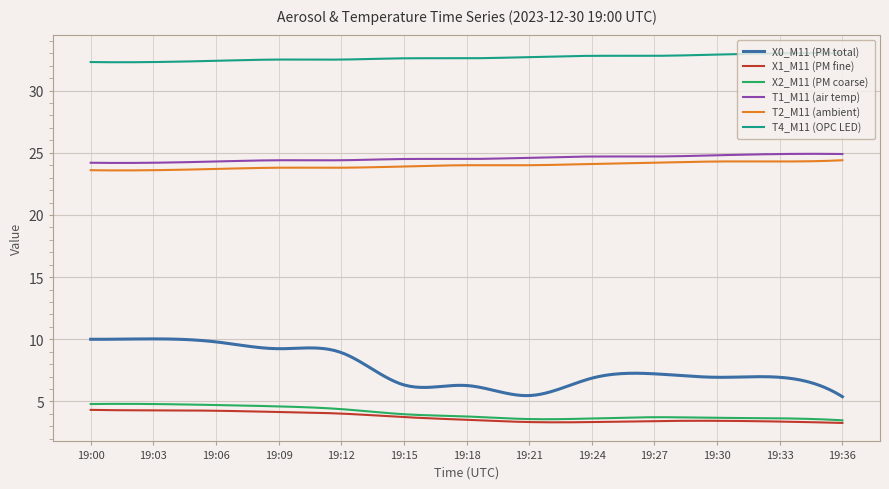

What is the average value of the T4_M11 (OPC LED) series?

32.6